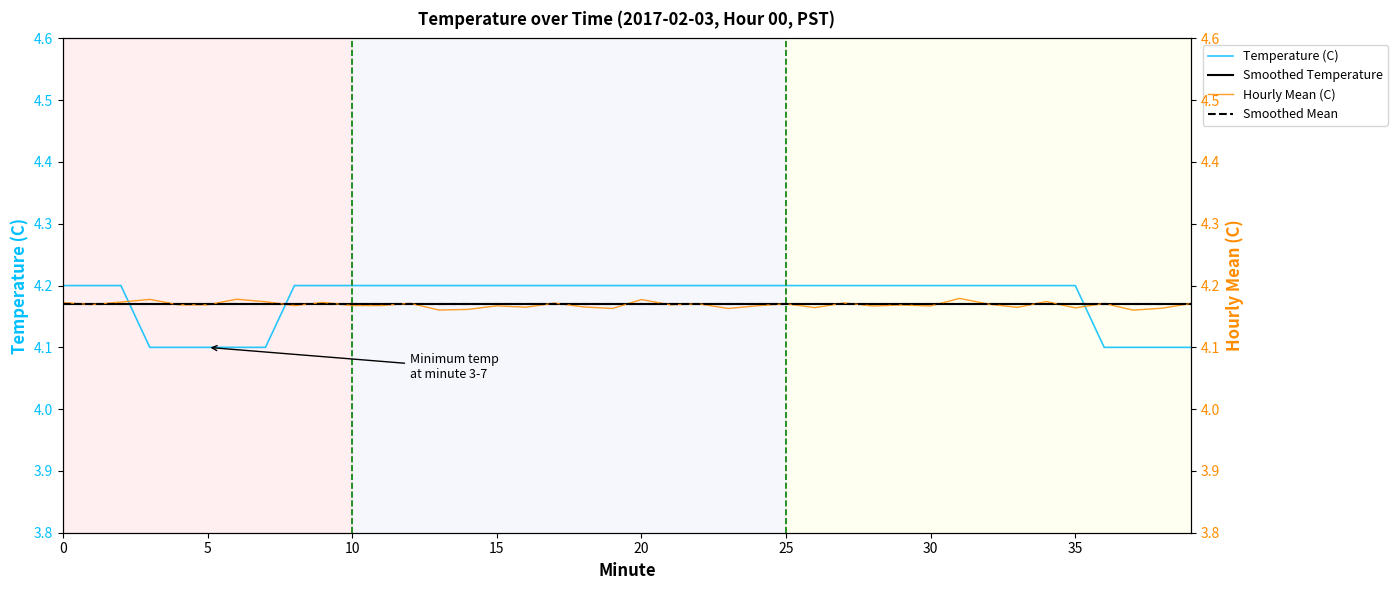

What is the label of the 27th point from the right?

13